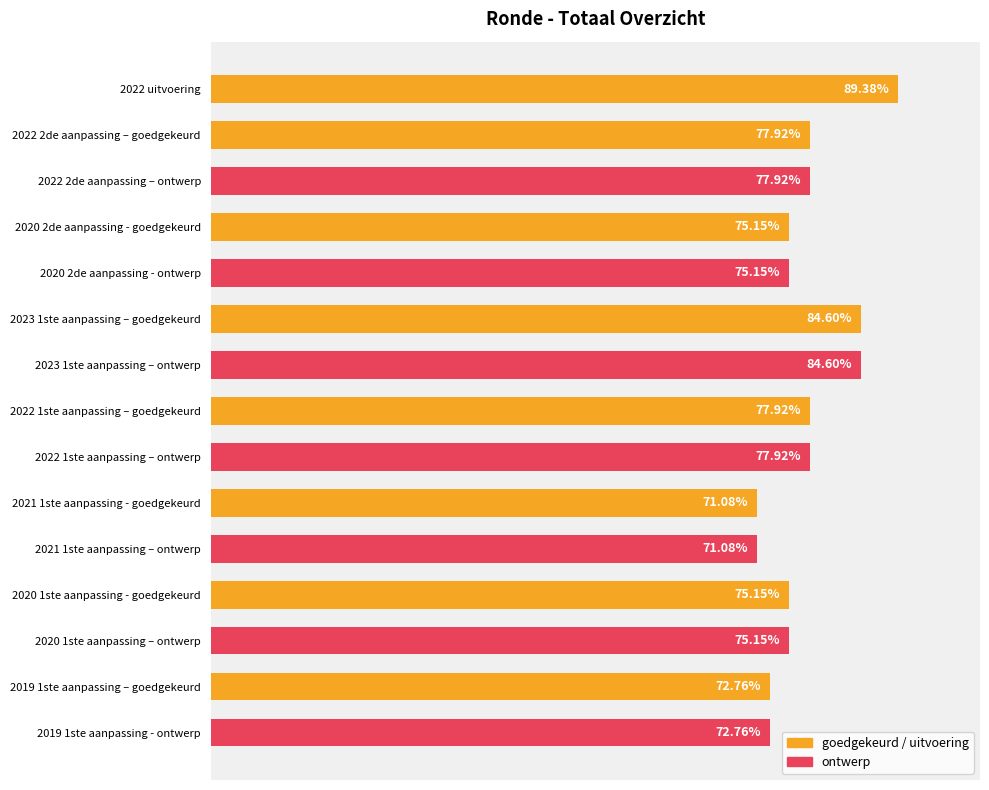

Does the chart contain any negative values?

No